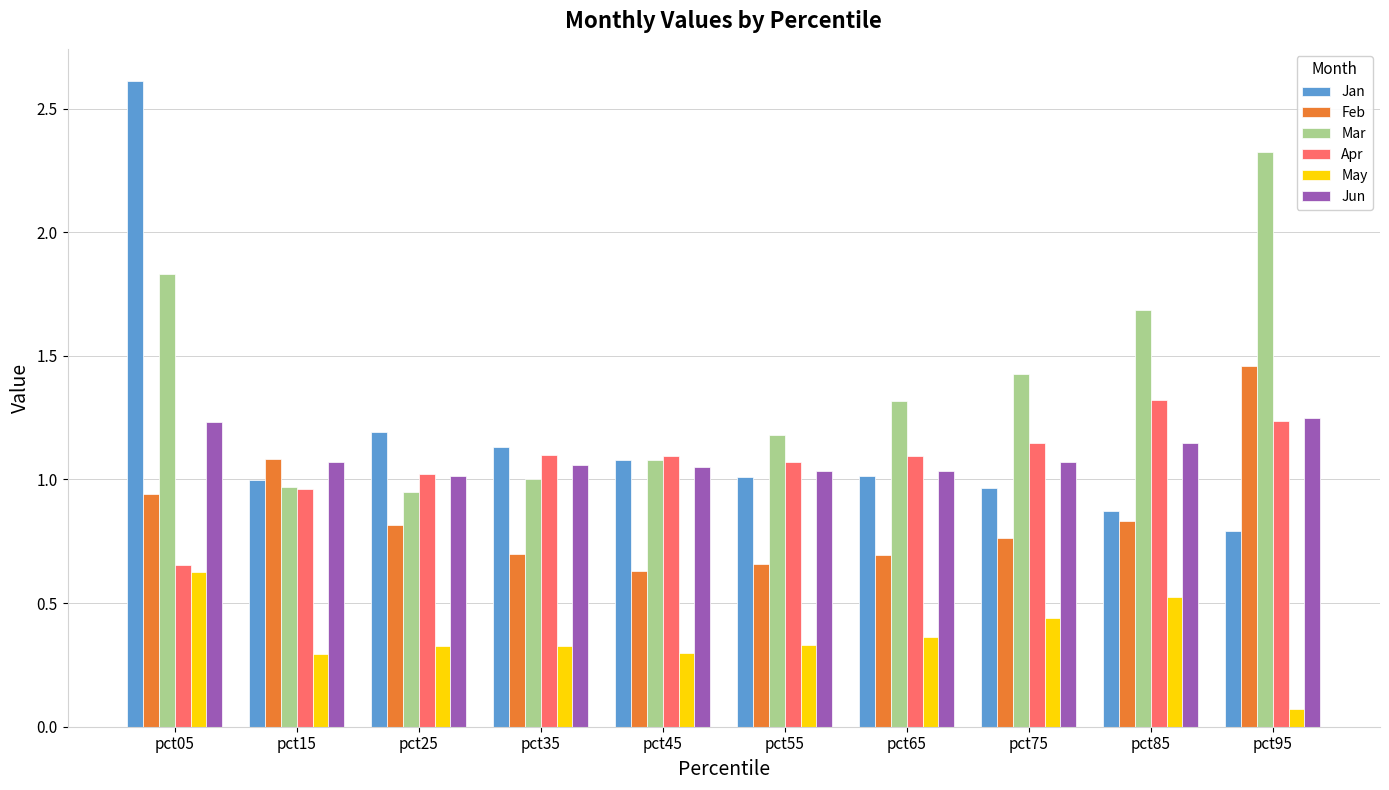

At which label is May closest to 0?

pct95